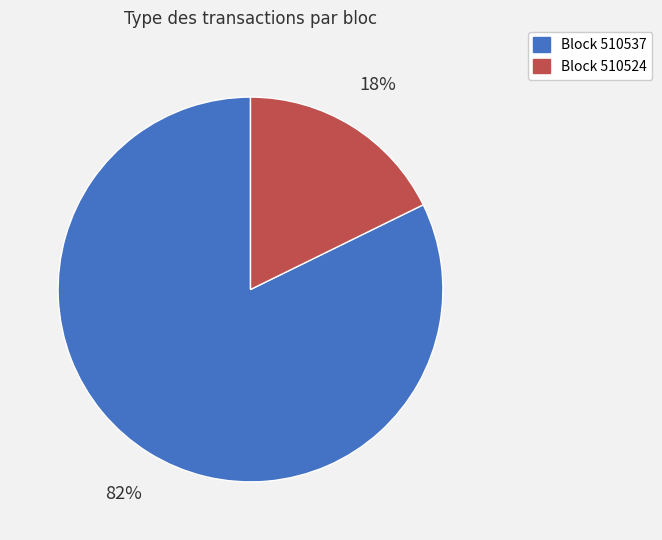

How many segments does this pie chart have?

2